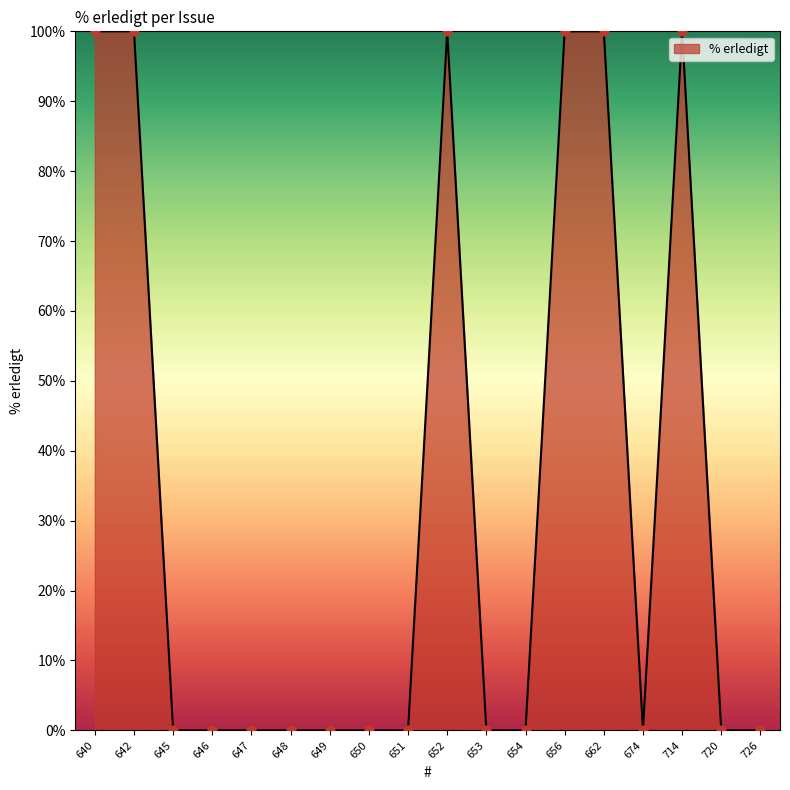

Which has a higher value, 662 or 720?

662